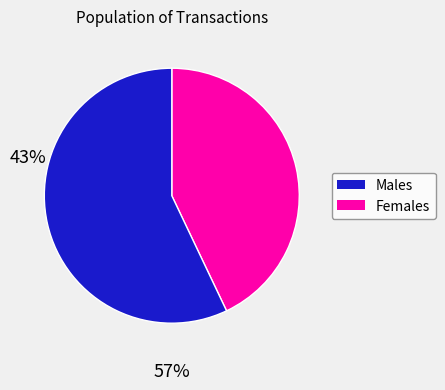

Is there any slice that represents more than half of the pie?

Yes